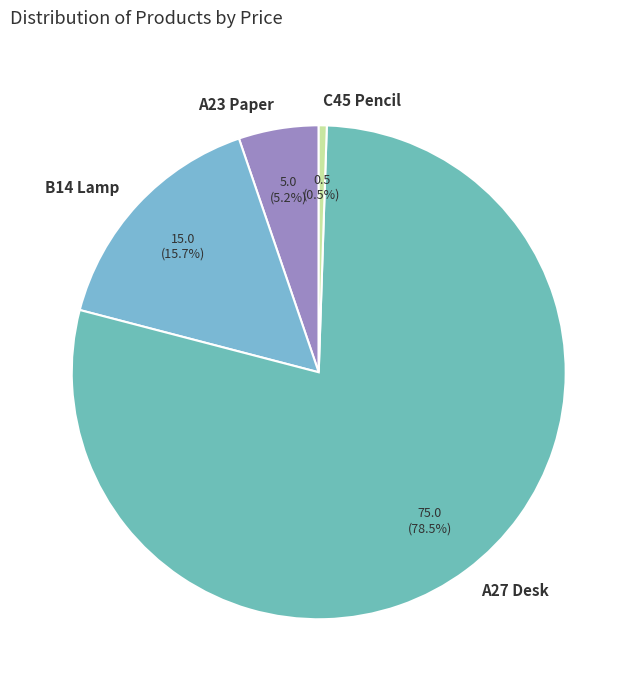

To the nearest percent, what percentage of the pie is A23 Paper?

5%